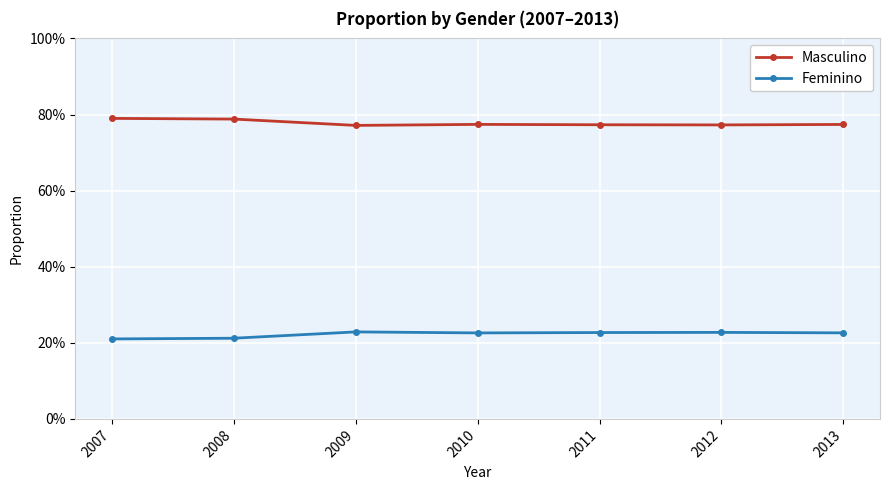

Reading left to right, list all the values displayed in this chart.

Masculino: 2007=0.8	2008=0.8	2009=0.8	2010=0.8	2011=0.8	2012=0.8	2013=0.8
Feminino: 2007=0.2	2008=0.2	2009=0.2	2010=0.2	2011=0.2	2012=0.2	2013=0.2